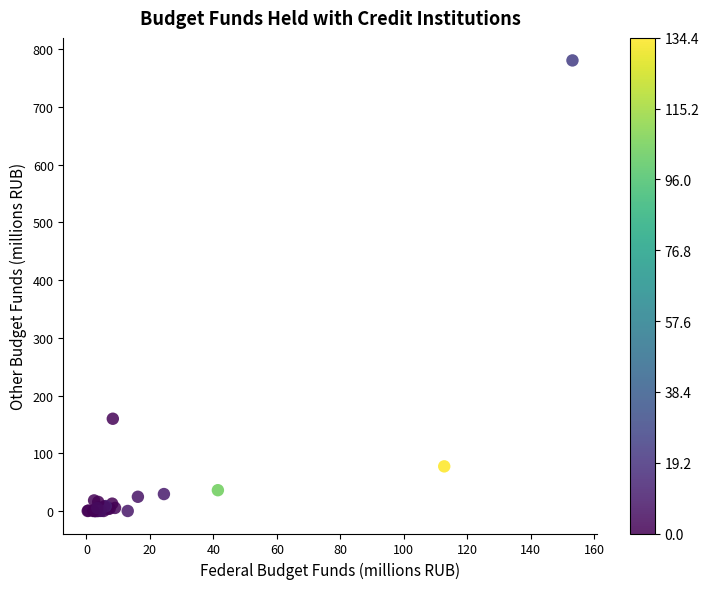

What Y value in the scatter plot is closest to 390?

159.8